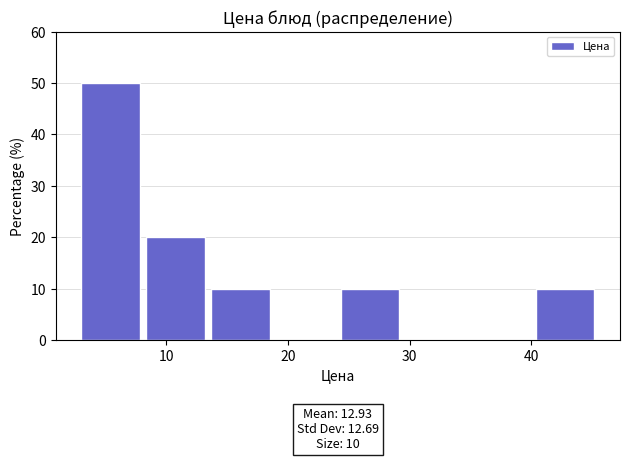

Which range on the x-axis has the tallest bar?

3 to 8